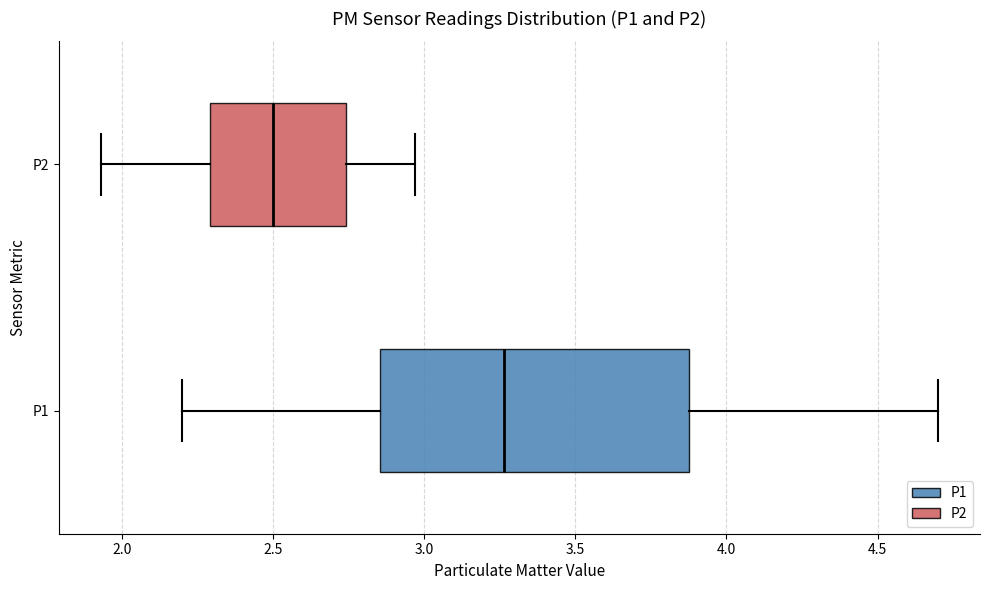

Which box has the furthest to the left median line?

P2